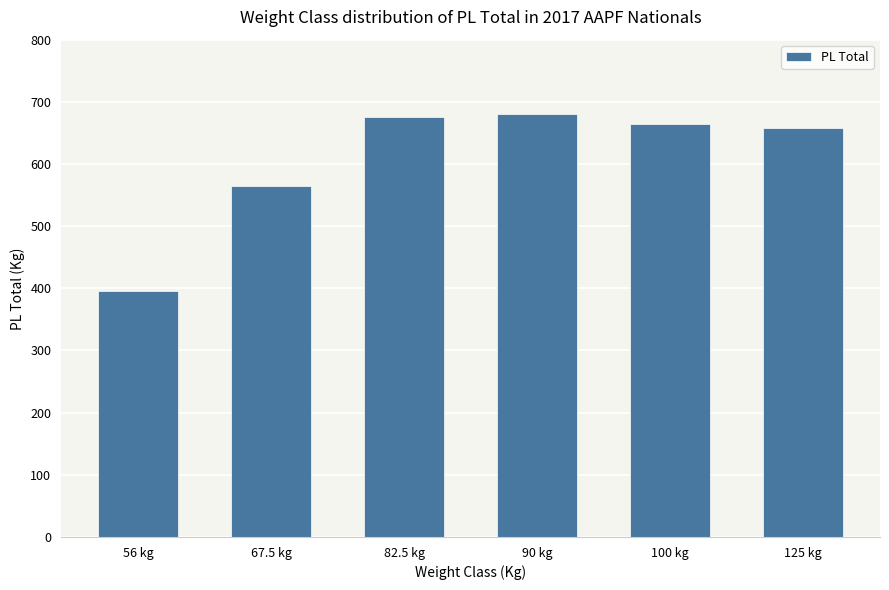

Reading left to right, transcribe all the data shown in this chart.

395.0	565.0	675.0	680.0	665.0	657.5